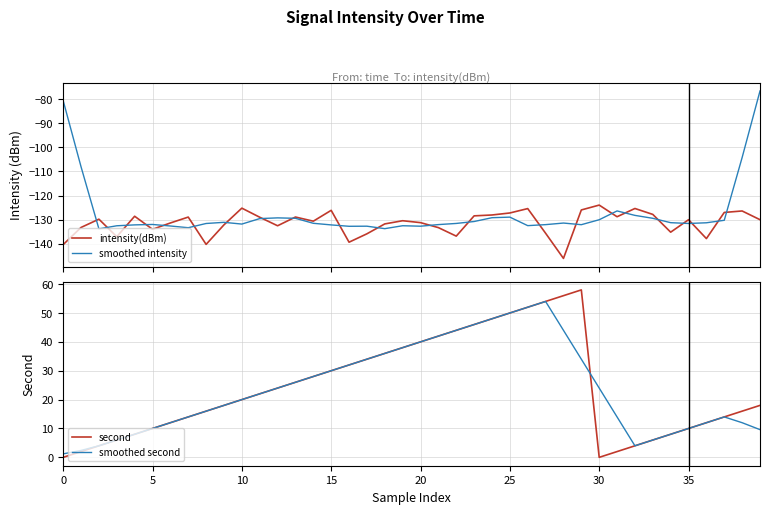

What is the label of the 16th point from the right?

24